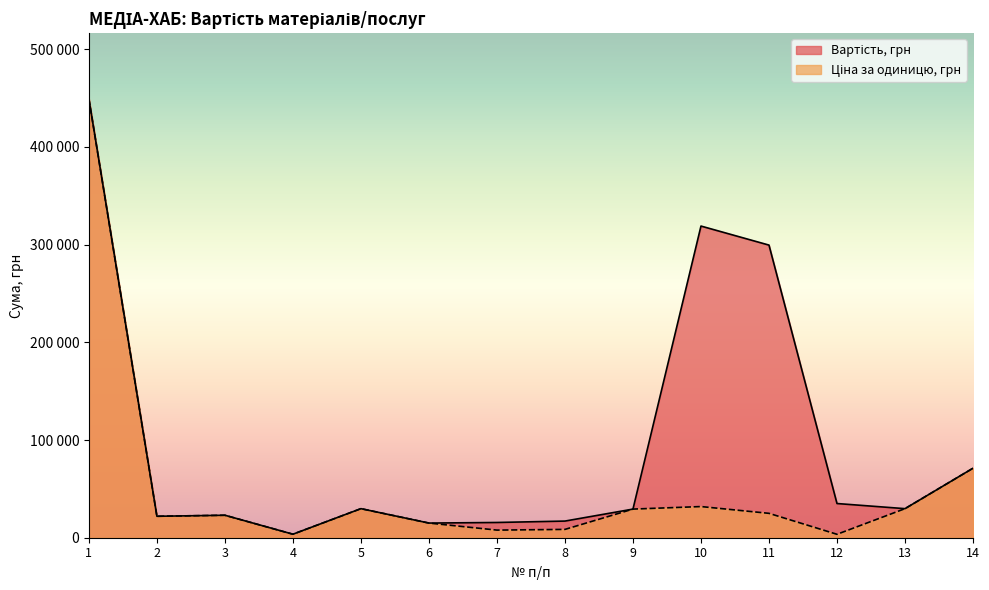

List the labels in order of Ціна за одиницю, грн value, smallest first.

12, 4, 7, 8, 6, 2, 3, 11, 9, 5, 13, 10, 14, 1